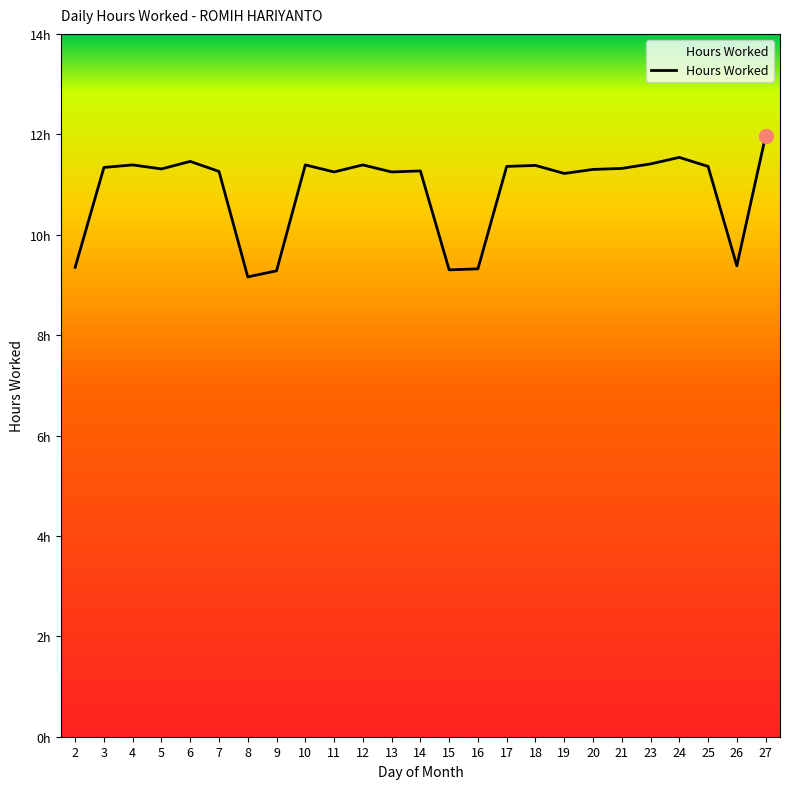

Reading left to right, list all the values displayed in this chart.

2=9.3	3=11.3	4=11.4	5=11.3	6=11.5	7=11.3	8=9.2	9=9.3	10=11.4	11=11.2	12=11.4	13=11.2	14=11.3	15=9.3	16=9.3	17=11.4	18=11.4	19=11.2	20=11.3	21=11.3	23=11.4	24=11.5	25=11.4	26=9.4	27=12.0